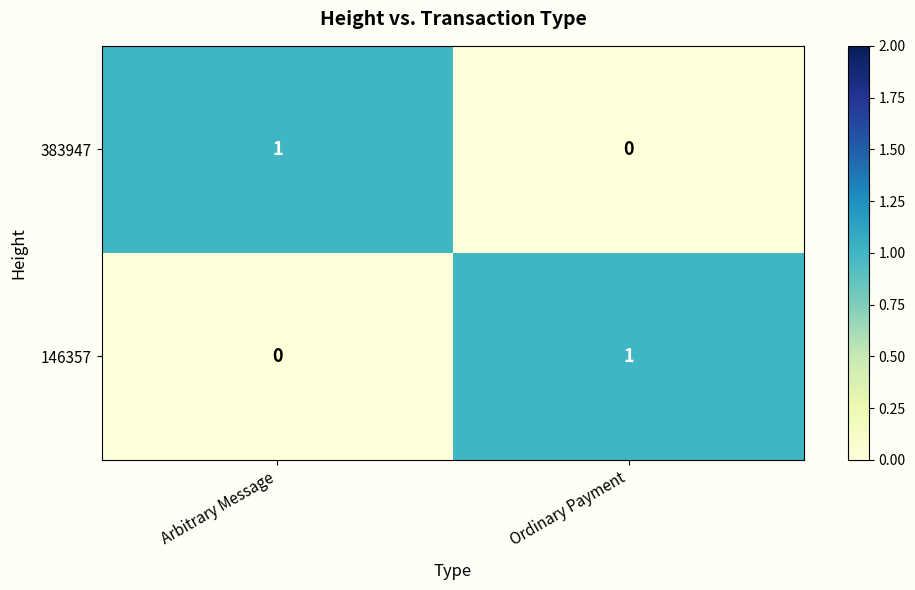

Count the number of data series in this chart.

2